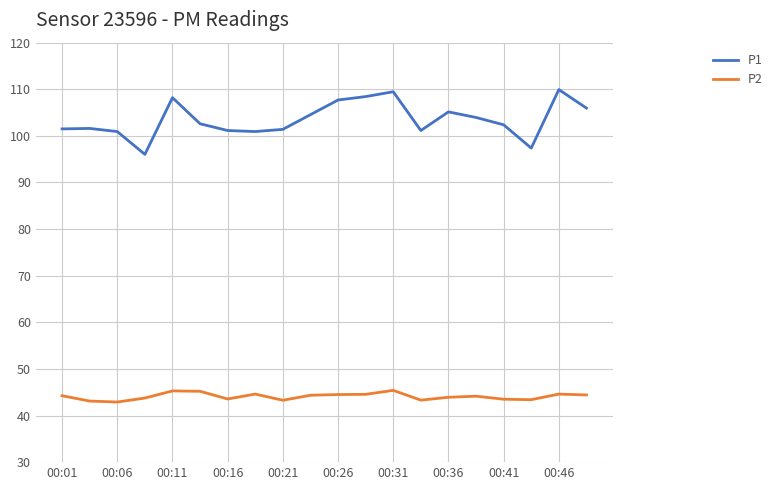

Rank the series by their maximum value, from highest to lowest.

P1, P2